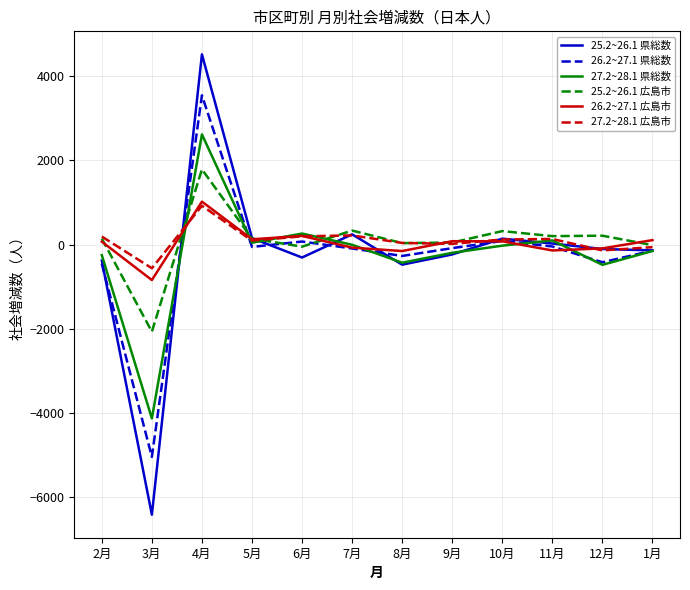

At which category does the chart reach its peak across all series?

4月